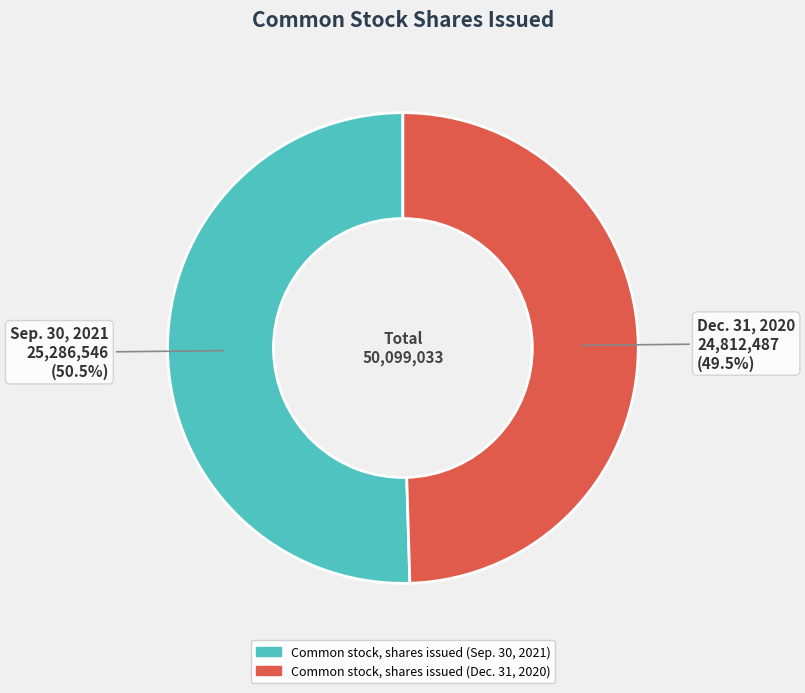

The Common stock, shares issued (Dec. 31, 2020) slice represents 57% of the pie. True or false?

False